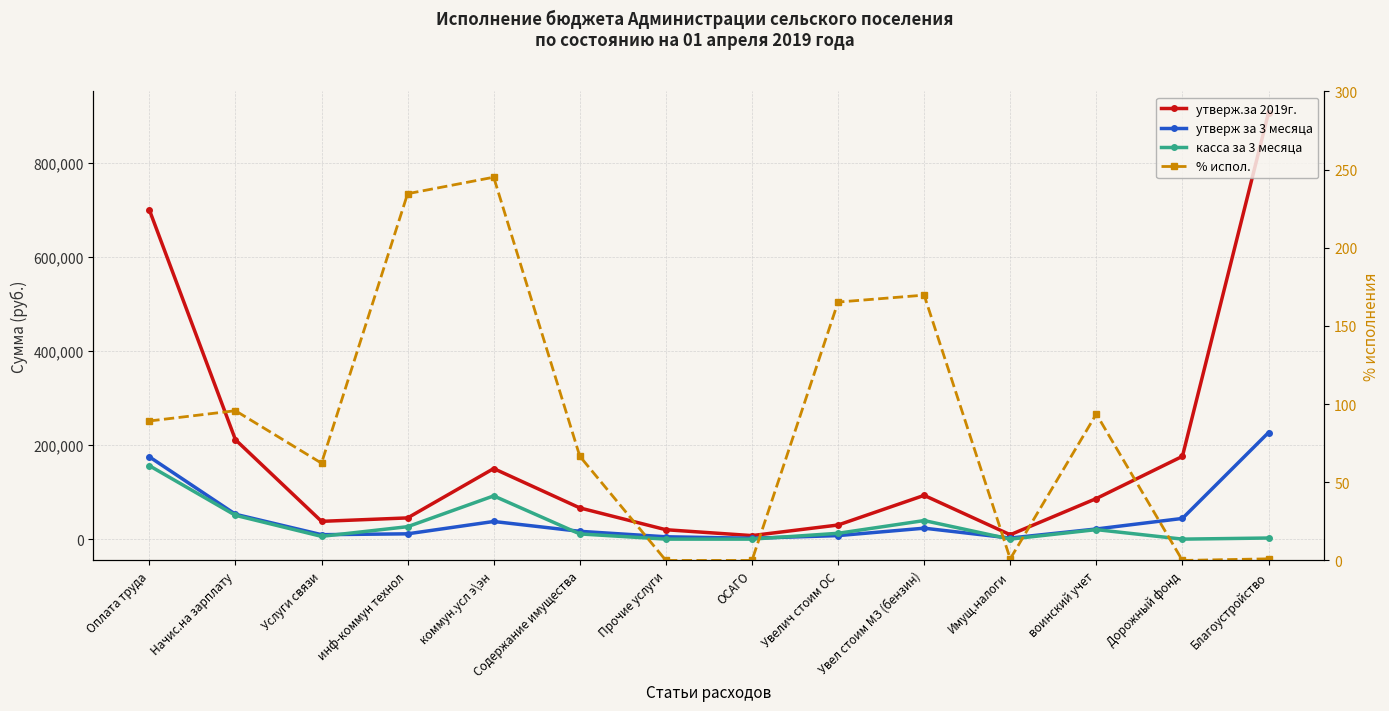

What are all the series names shown in the legend?

утверж.за 2019г., утверж за 3 месяца, касса за 3 месяца, % испол.